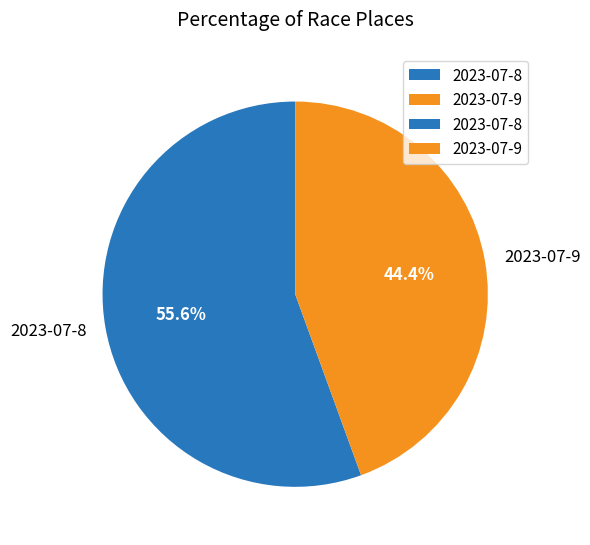

Do 2023-07-8 and 2023-07-9 together represent more than half of the pie?

Yes